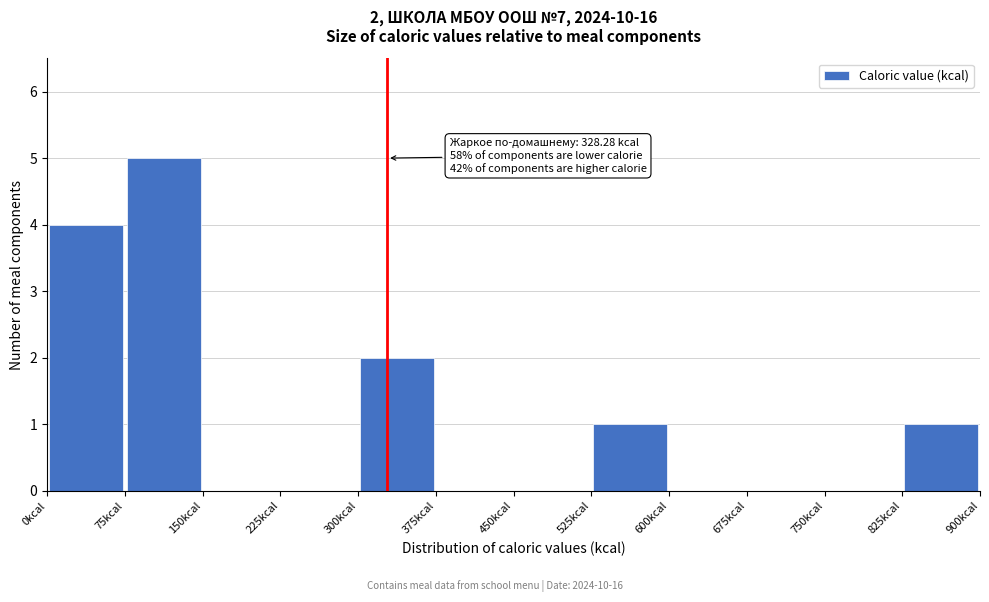

Which range on the x-axis has the tallest bar?

75 to 150